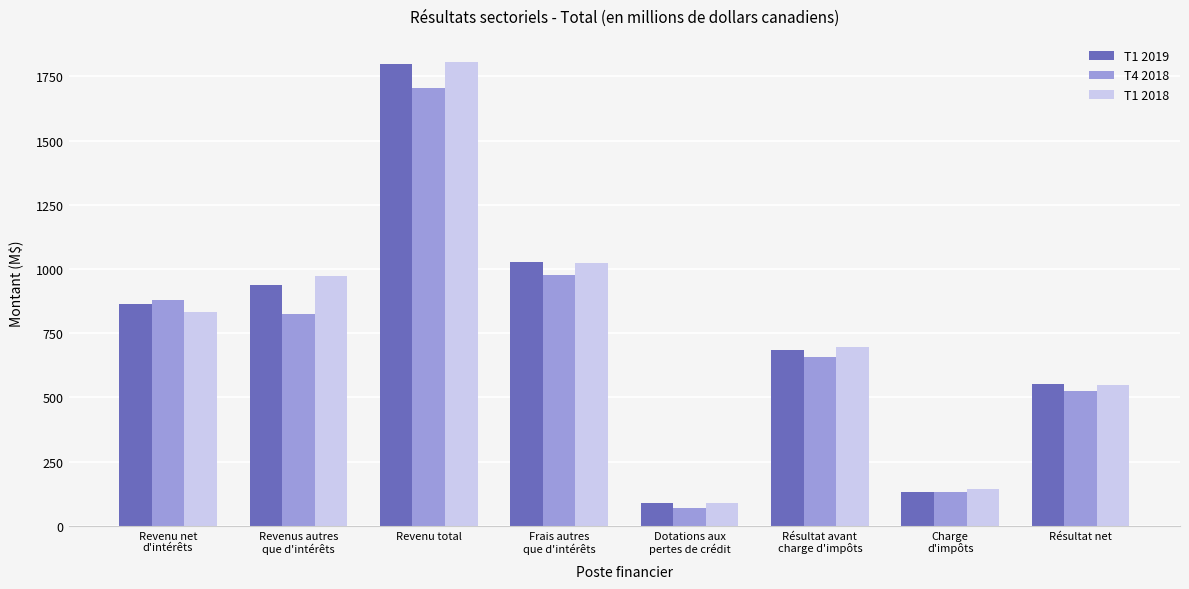

The T4 2018 series shows 823 at Revenus autres
que d'intérêts. True or false?

True